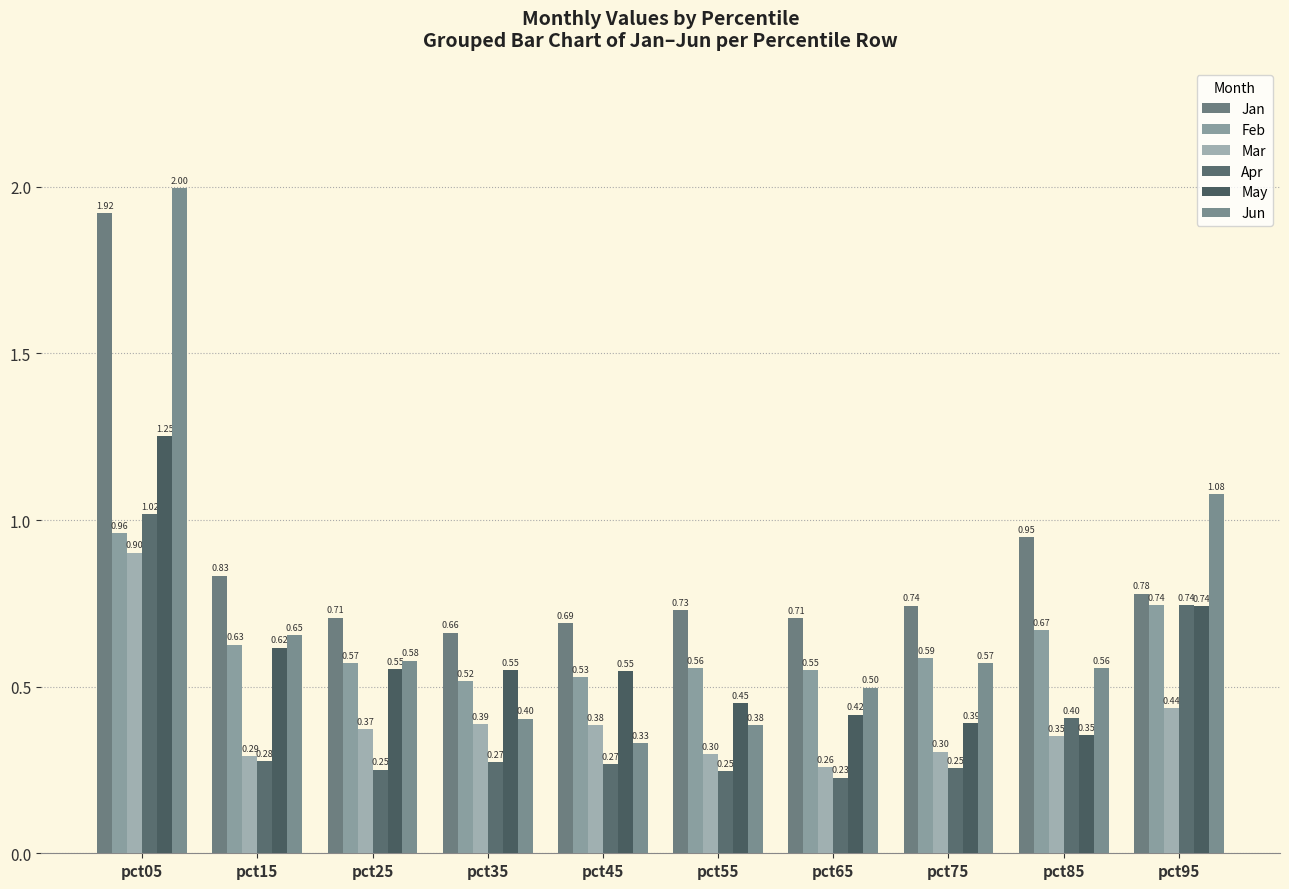

What is the minimum value shown in the chart?

0.2